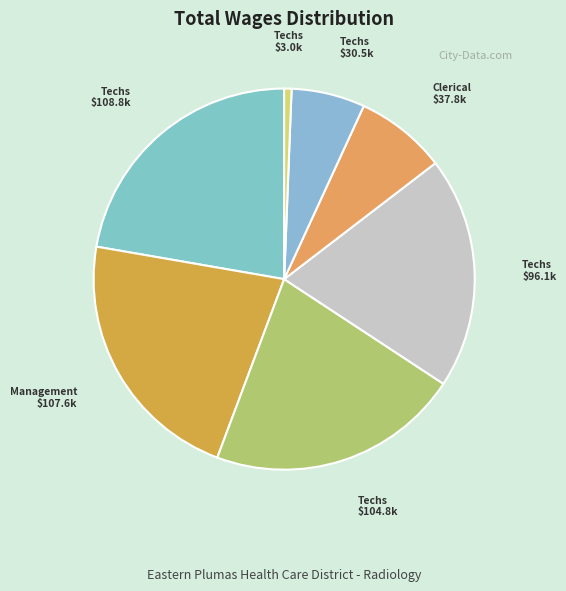

Which slice is the smallest?

Techs $3.0k